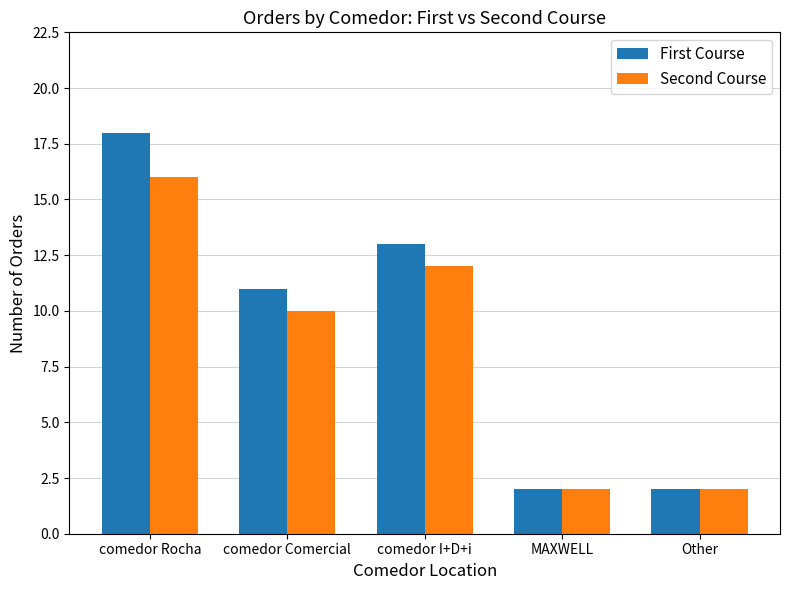

List the series in order of their peak value, lowest first.

Second Course, First Course